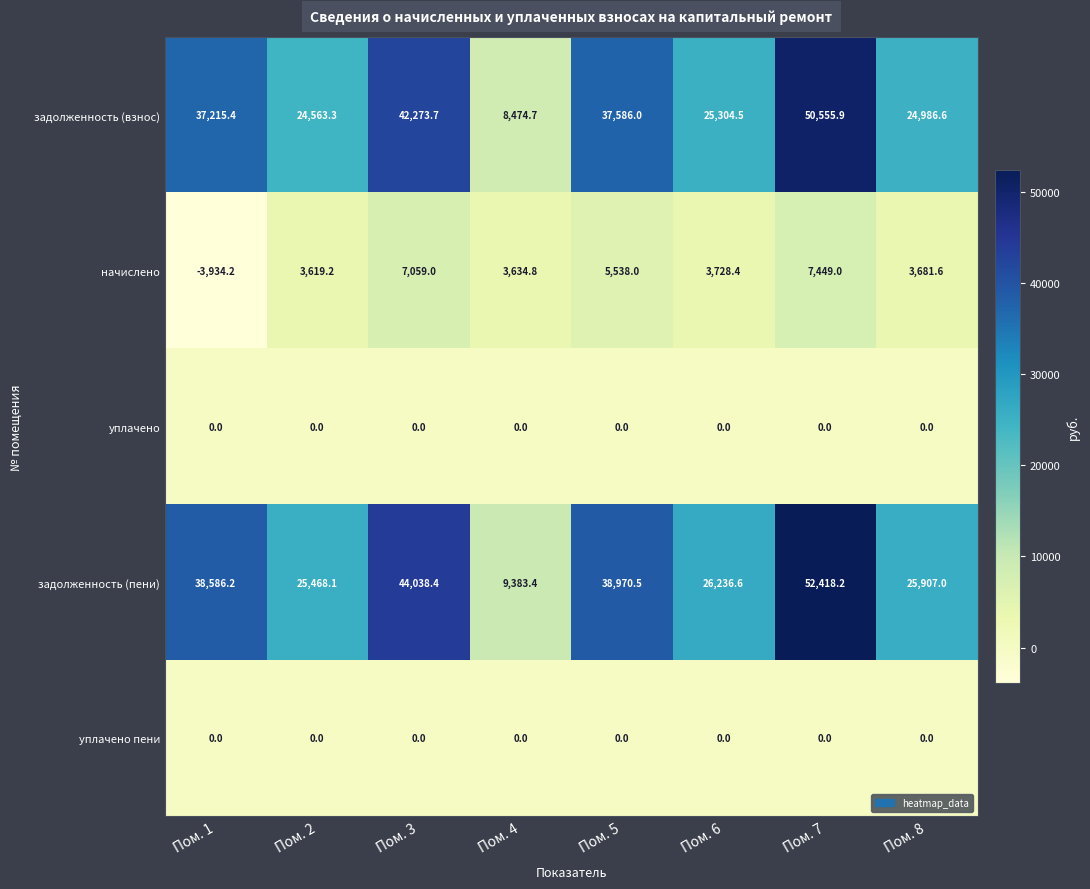

Which category has the highest value in the задолженность (взнос) series?

Пом. 7